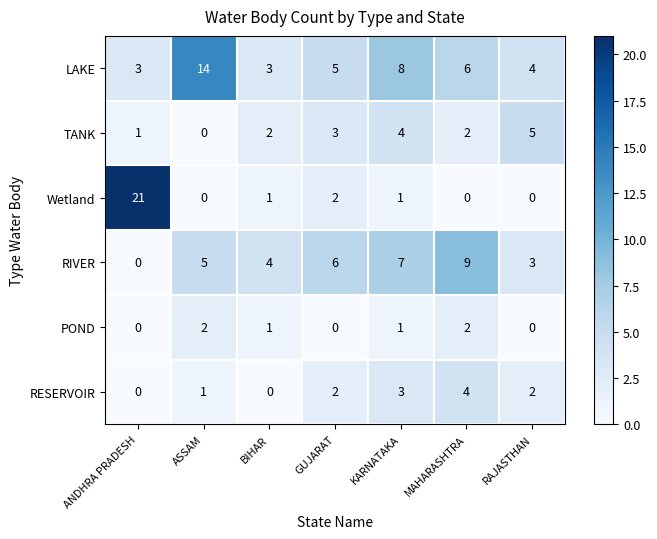

Count the RIVER values in the range 3 to 7.

5